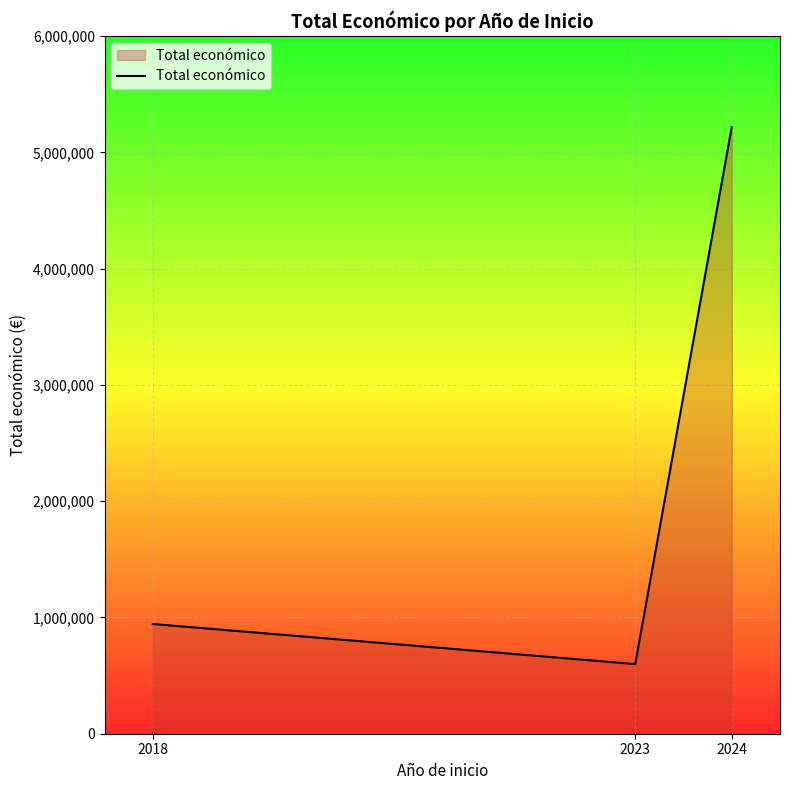

What is the ratio of the value at 2023 to the value at 2018?

0.6